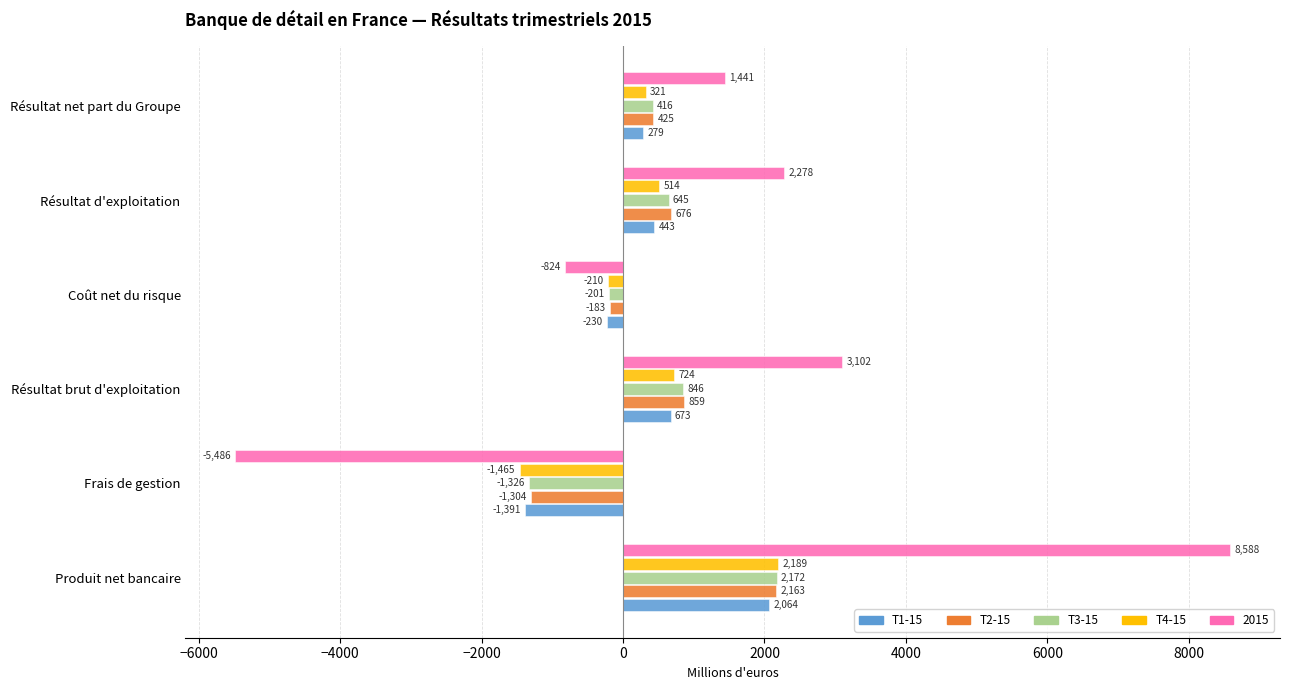

List the series in order of their peak value, lowest first.

T1-15, T2-15, T3-15, T4-15, 2015